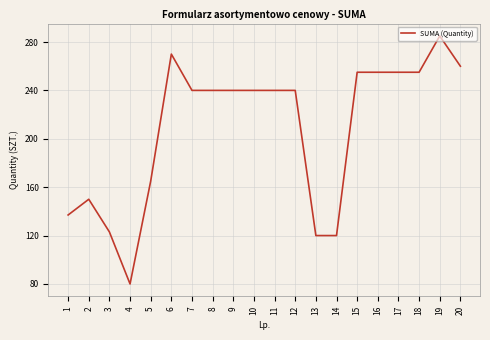

Which label corresponds to the largest value in the chart?

19